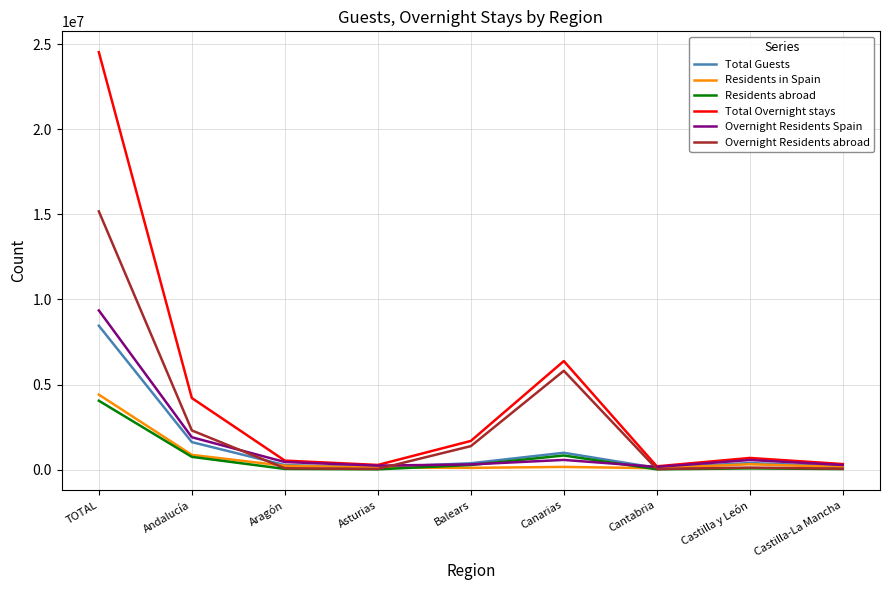

What is the maximum value shown in the chart?

24533888